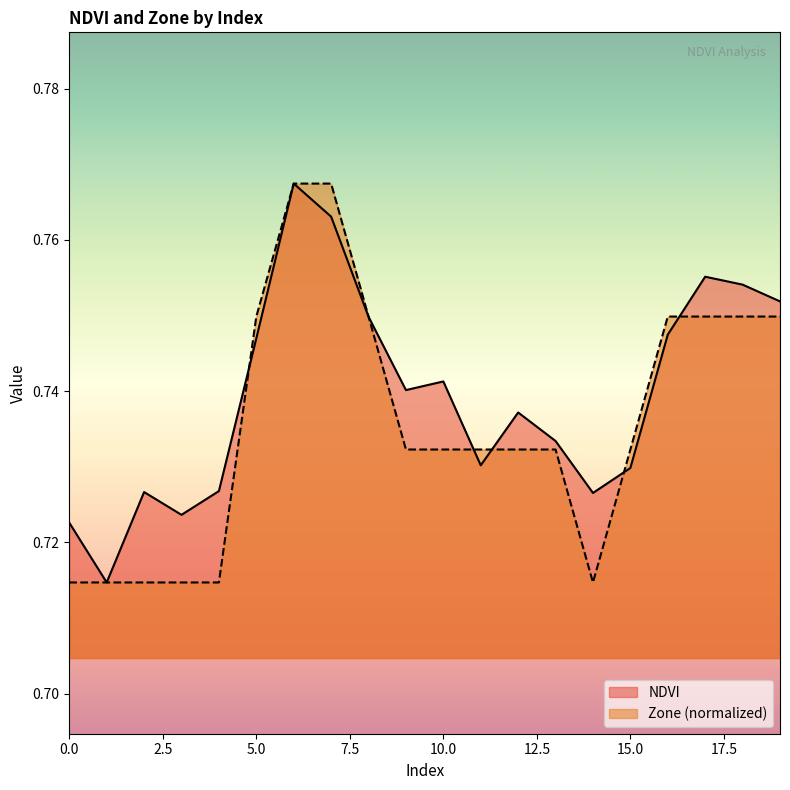

True or false: NDVI has more than 2 interior local peaks.

True